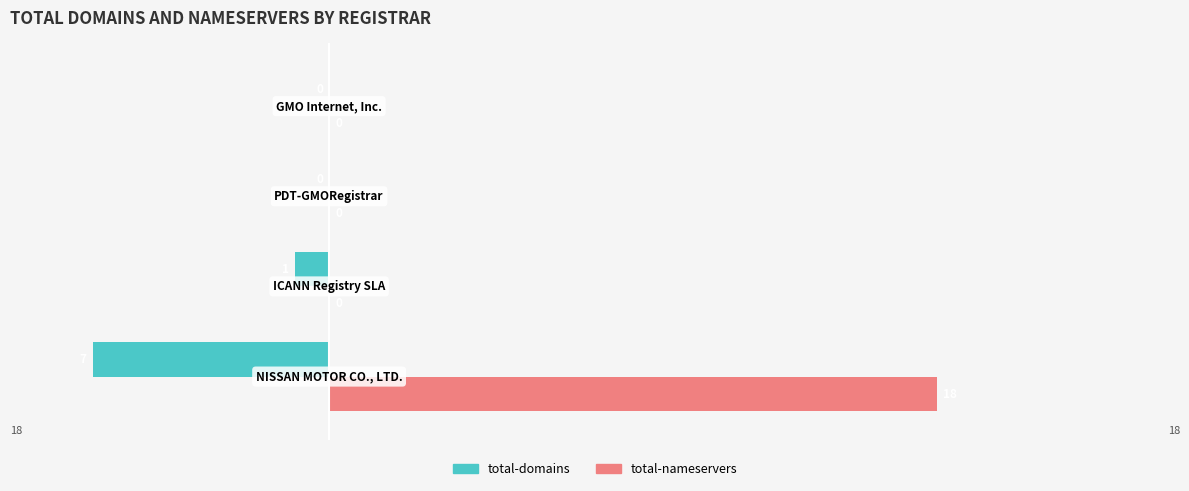

What is the sum of all total-nameservers values?

100.0